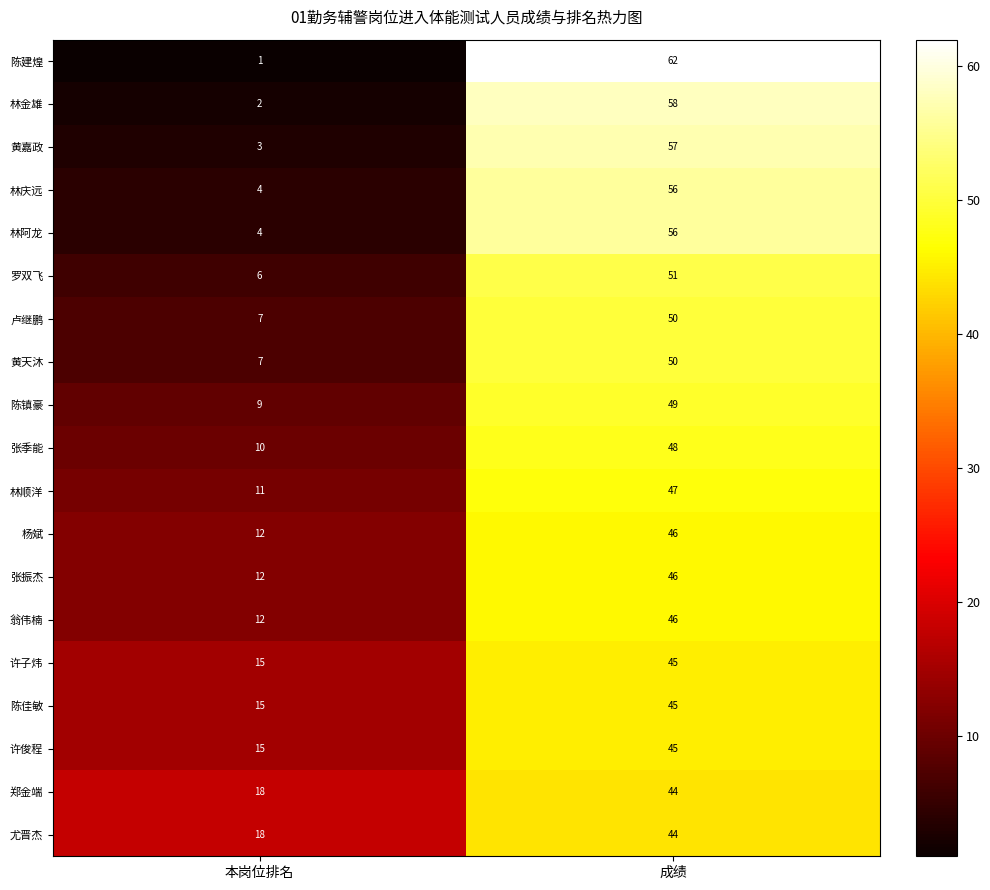

At which category is the sum across all series the highest?

成绩